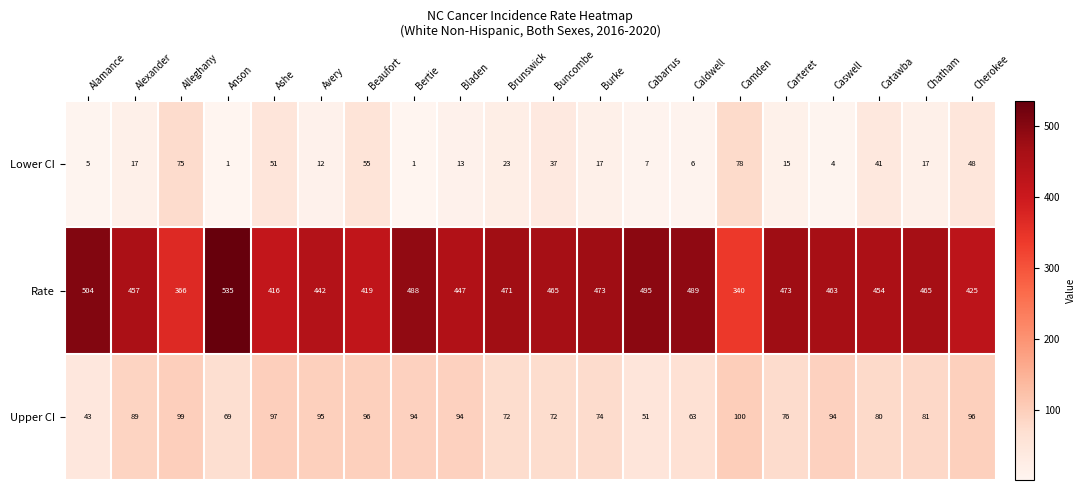

Where is Rate nearest to the value 437?

Avery